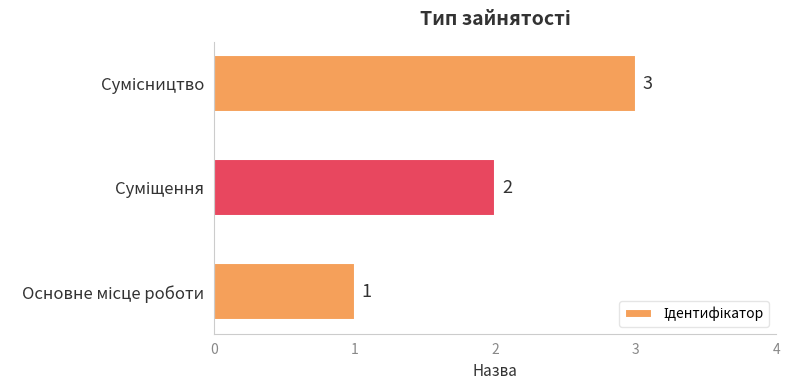

How many categories are shown in the chart?

3